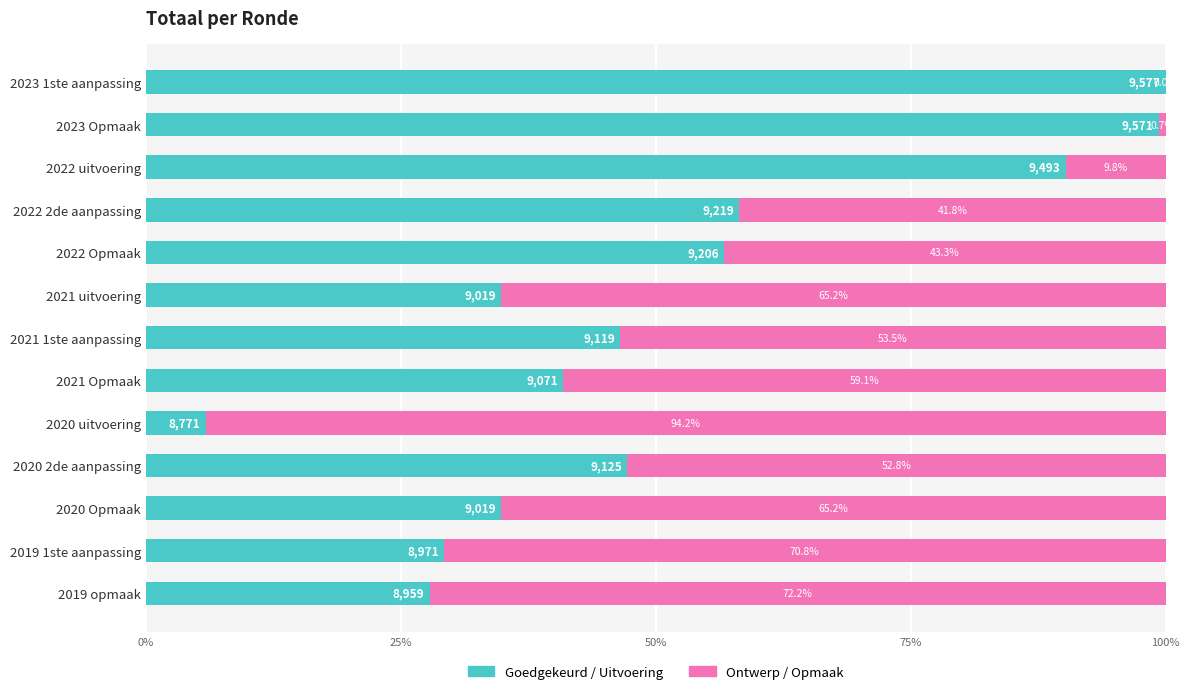

What is the total value across all series at 2021 uitvoering?

100.0